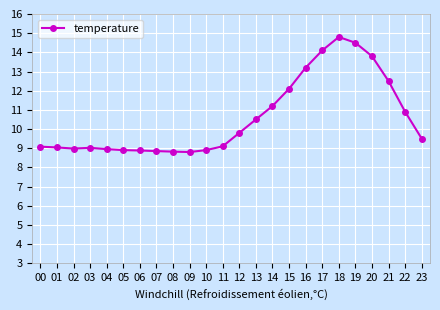

What is the change in value from 02 to 23?

+0.5